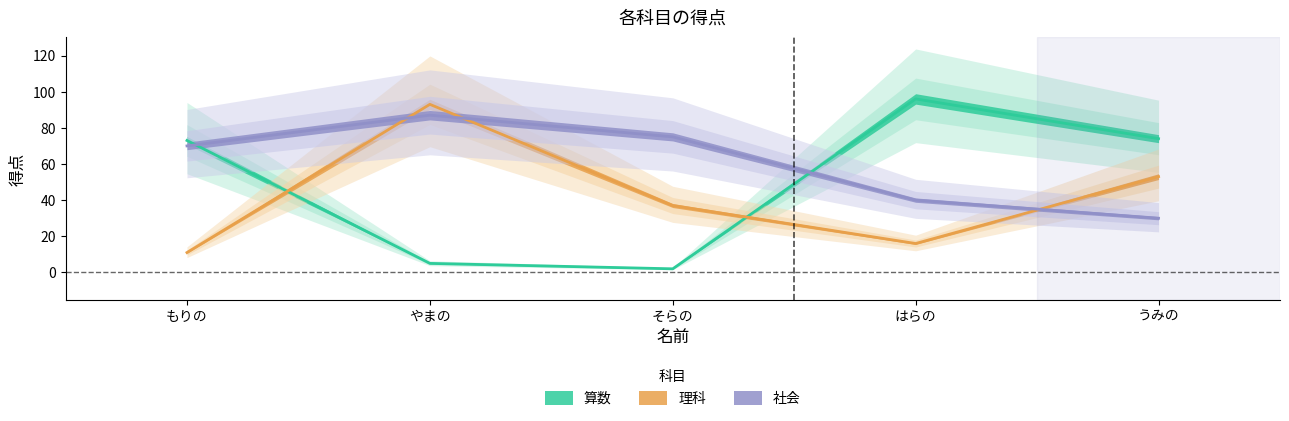

True or false: 社会 and 算数 cross at least once.

True